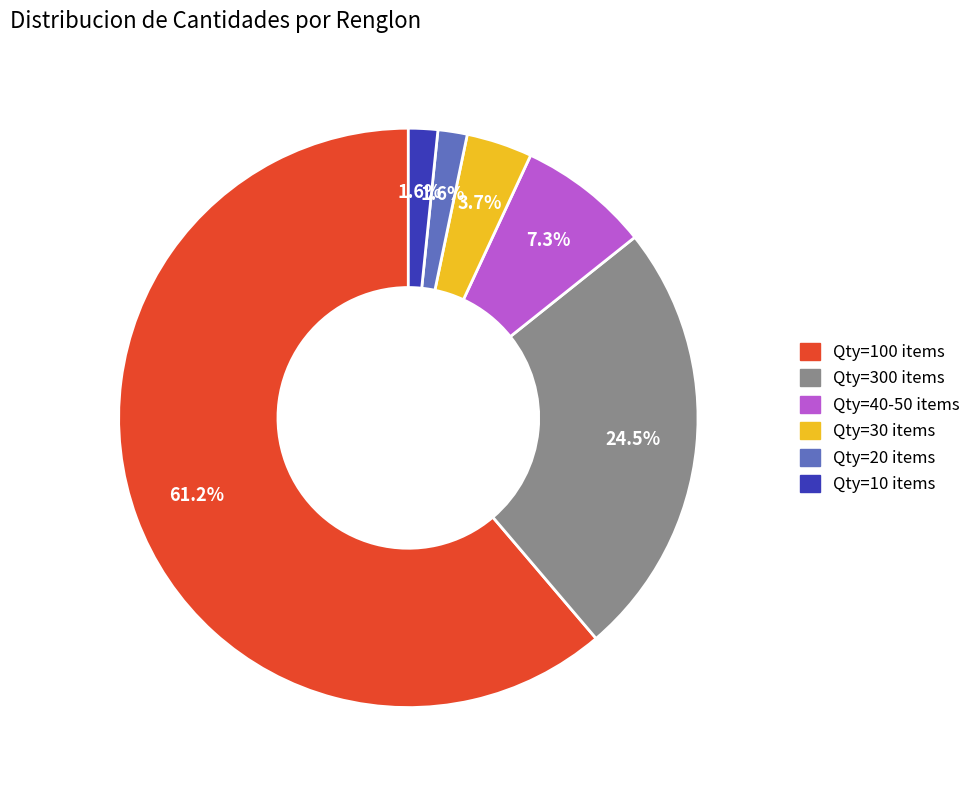

Does any single category account for the majority?

Yes